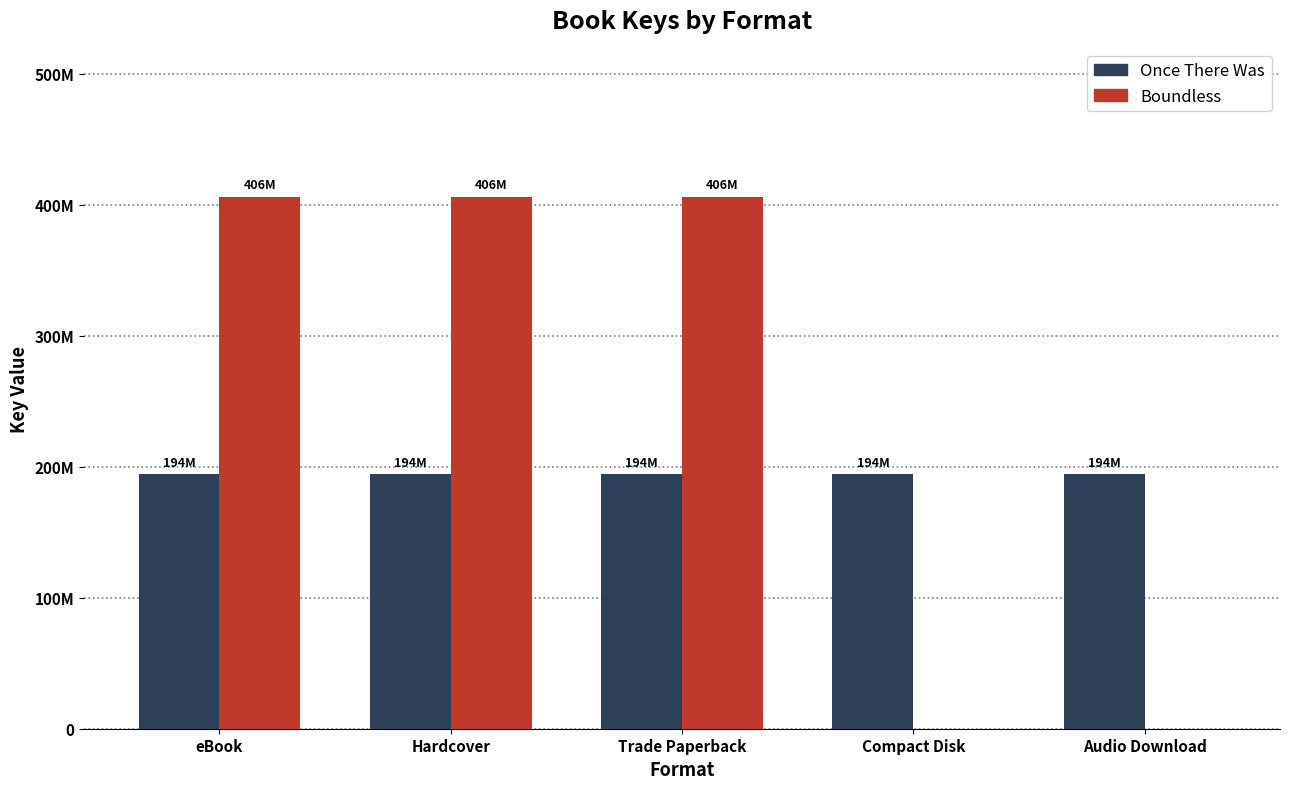

The Once There Was series shows 123367643 at Trade Paperback. True or false?

False